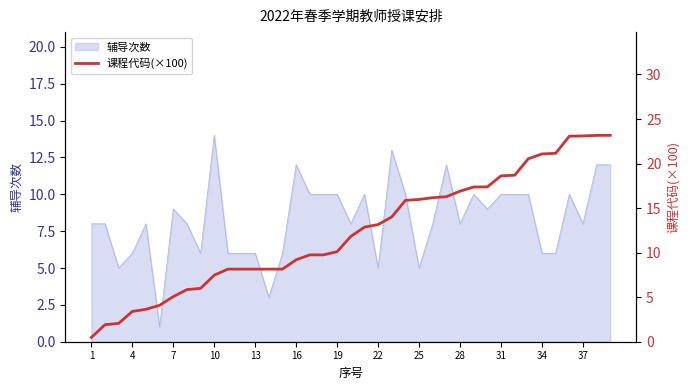

What is the value of the 7th point from the left?

5.1